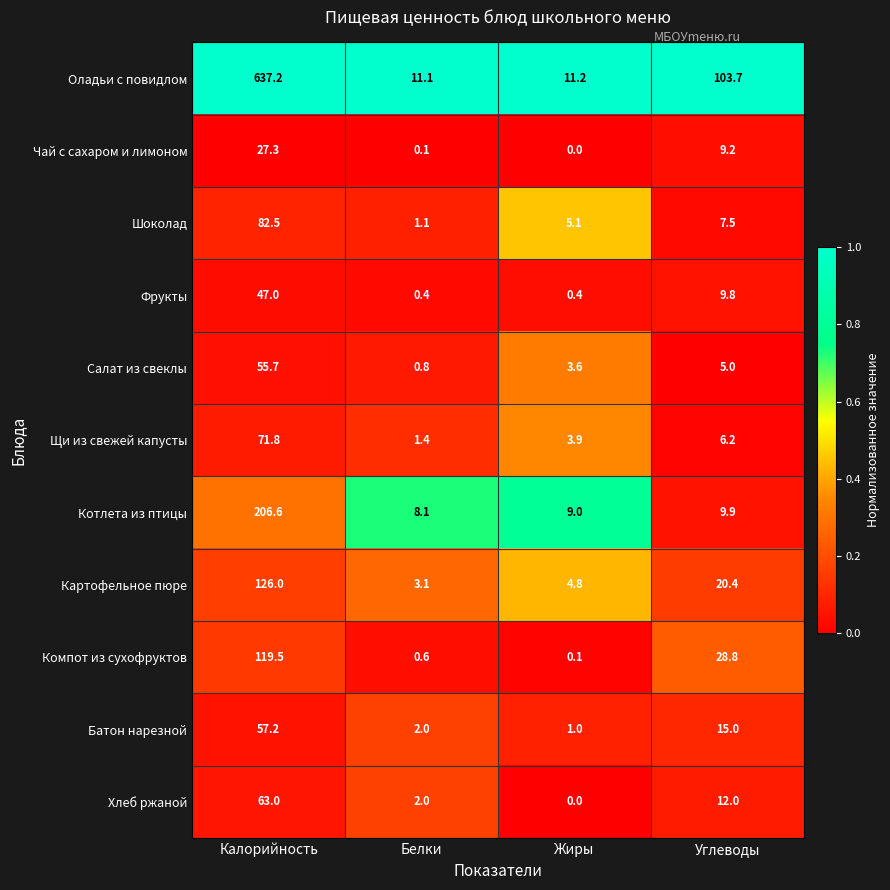

Which category has the highest value across all series?

Калорийность